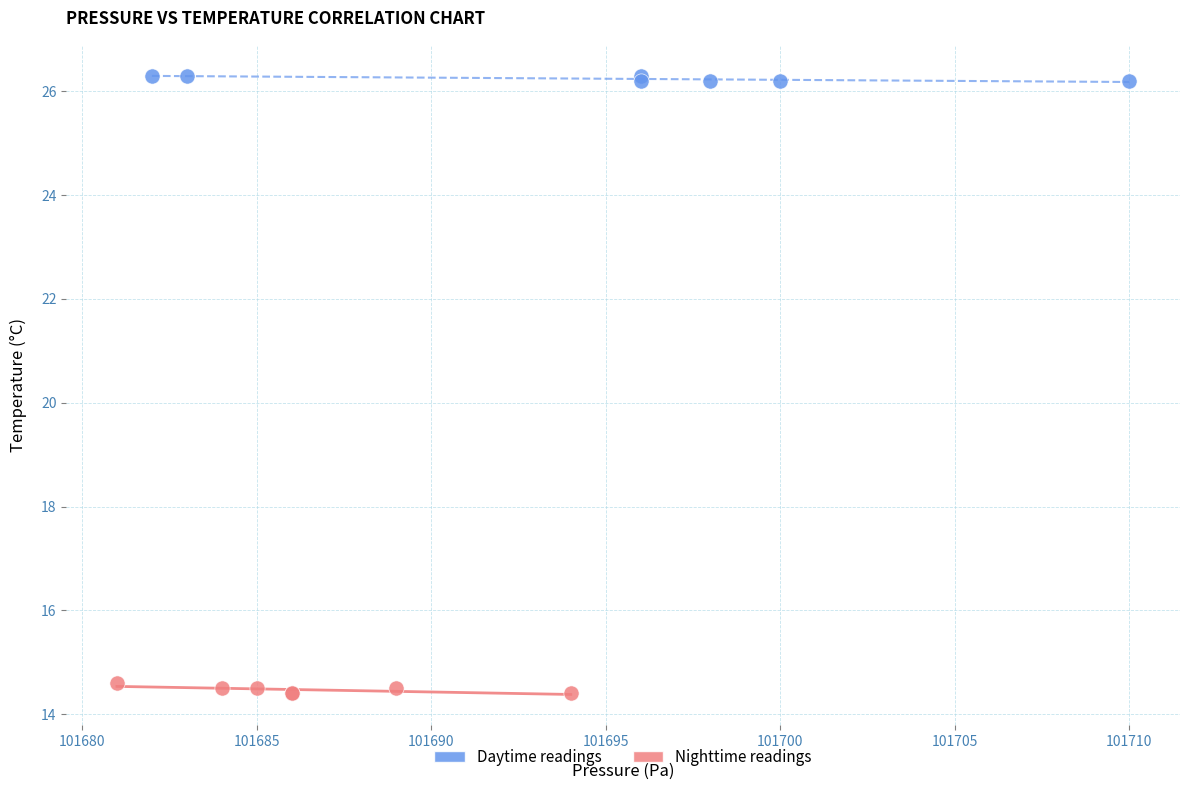

What are all the series names shown in the legend?

Daytime readings, Nighttime readings